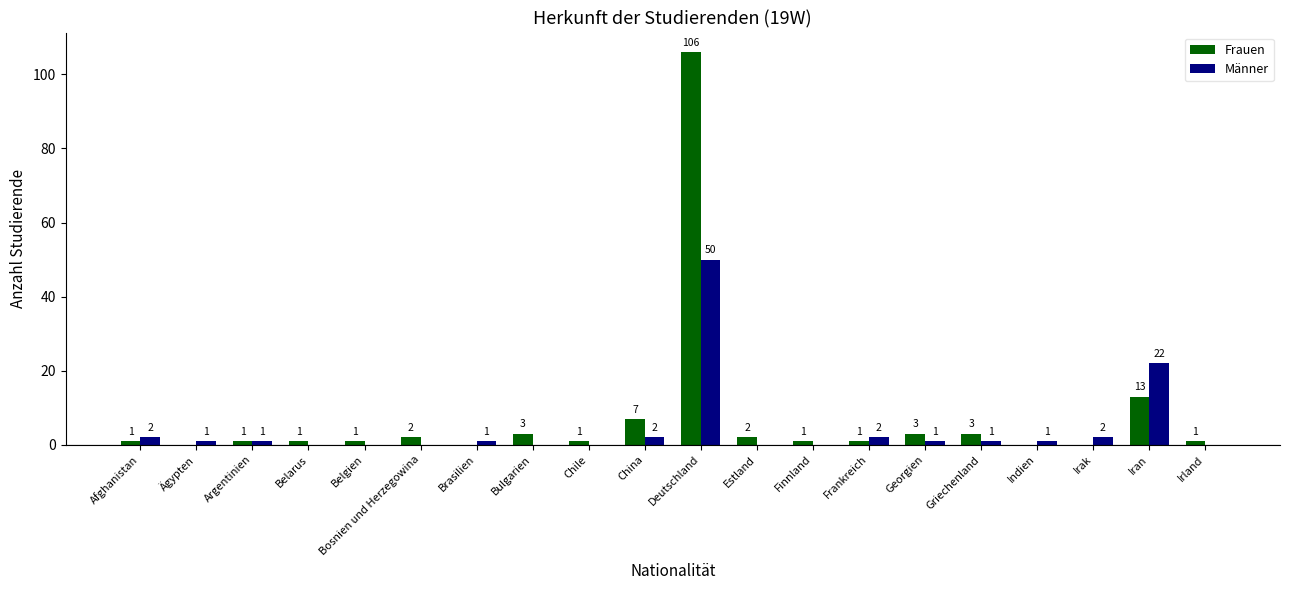

What is the sum of the Männer values at Frankreich and Ägypten?

3